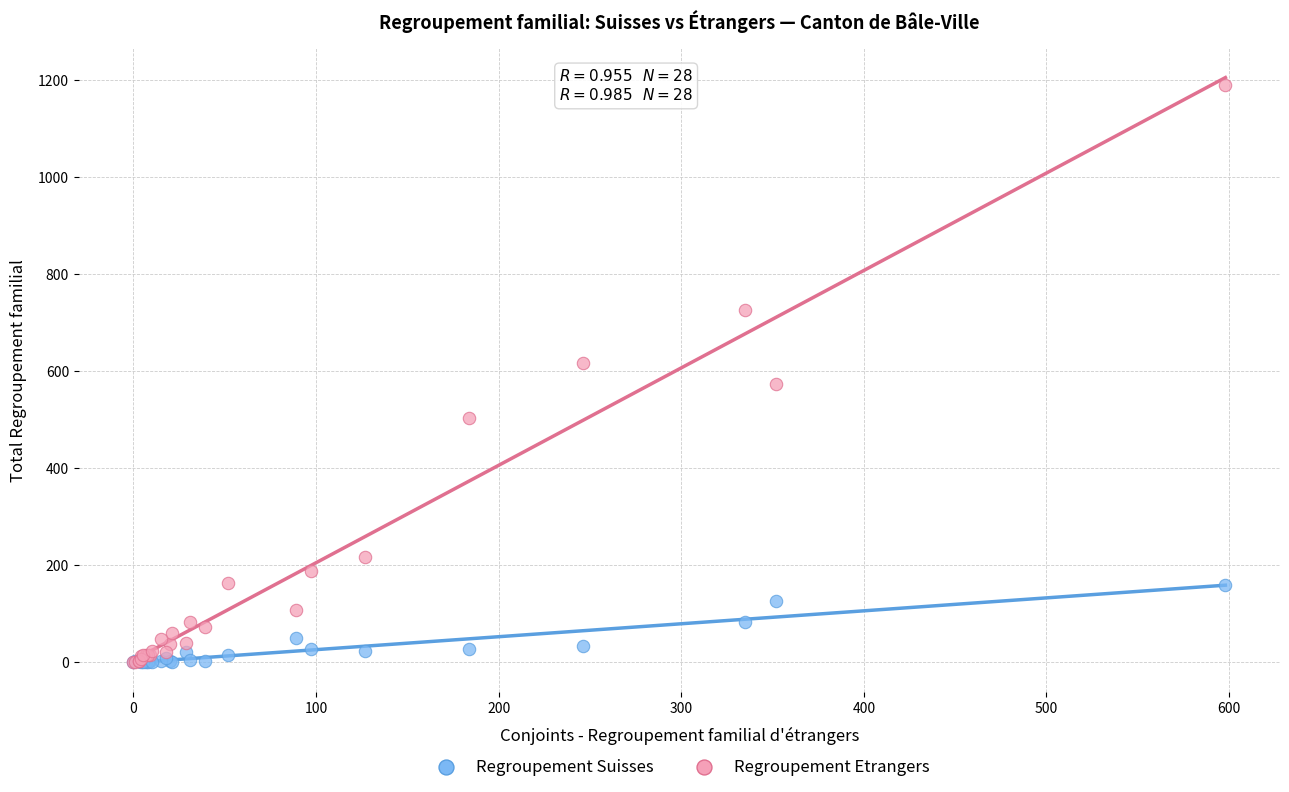

Which series contains the highest Y value?

Regroupement Etrangers